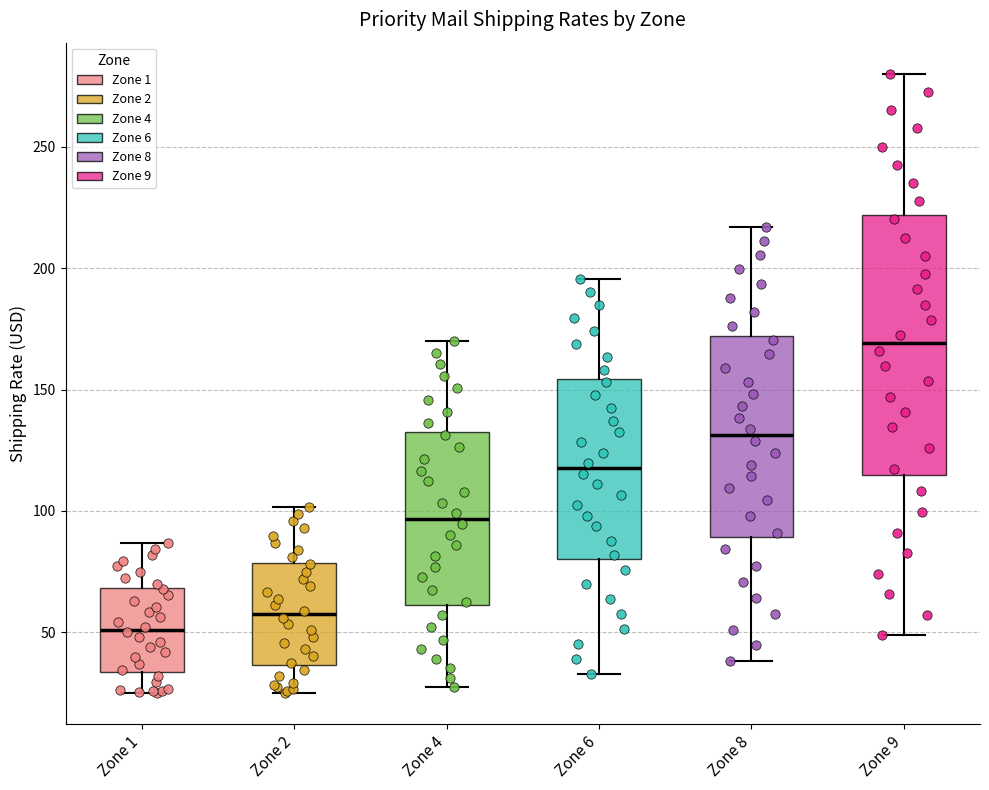

Reading left to right, read every box against the y-axis: the position of its median line, the range the box covers, and the ends of its whiskers. The values are not printed on the chart, so give them approximately, as read against the axis.

Zone 1: median 50, box 35 to 70, whiskers 25 to 85
Zone 2: median 55, box 35 to 80, whiskers 25 to 100
Zone 4: median 95, box 60 to 130, whiskers 25 to 170
Zone 6: median 120, box 80 to 155, whiskers 35 to 195
Zone 8: median 130, box 90 to 170, whiskers 40 to 215
Zone 9: median 170, box 115 to 220, whiskers 50 to 280